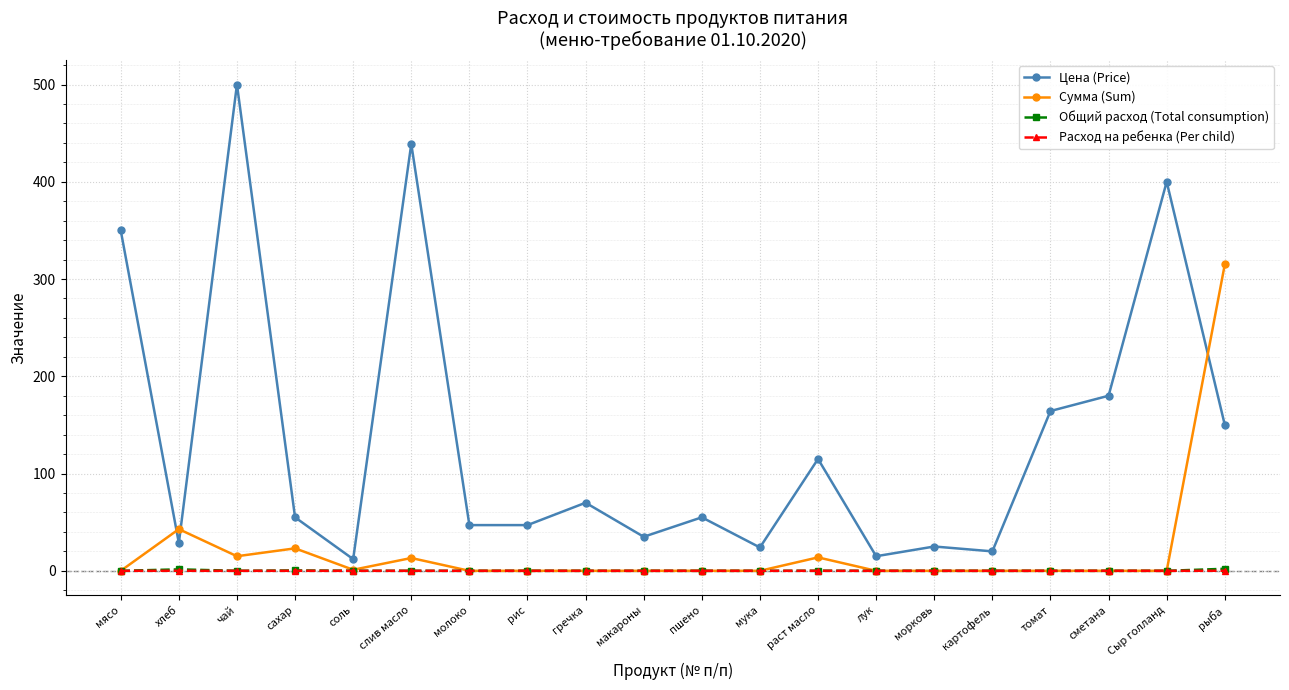

True or false: Цена (Price) and Общий расход (Total consumption) intersect in this chart.

False